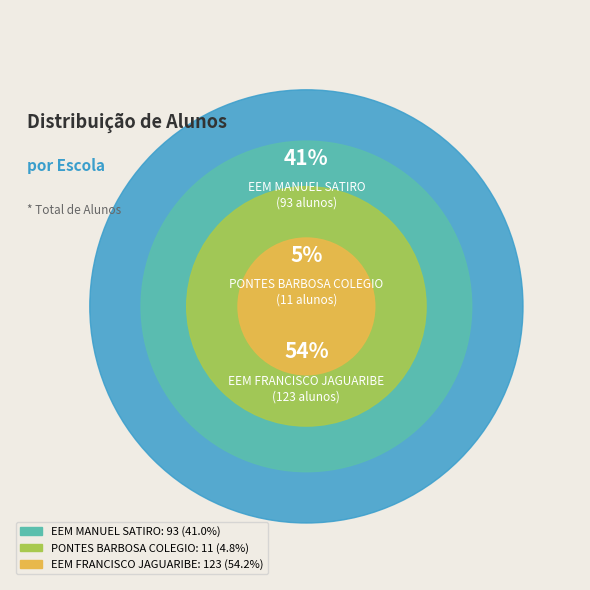

To the nearest percent, what is the combined percentage of PONTES BARBOSA COLEGIO and EEM MANUEL SATIRO?

46%